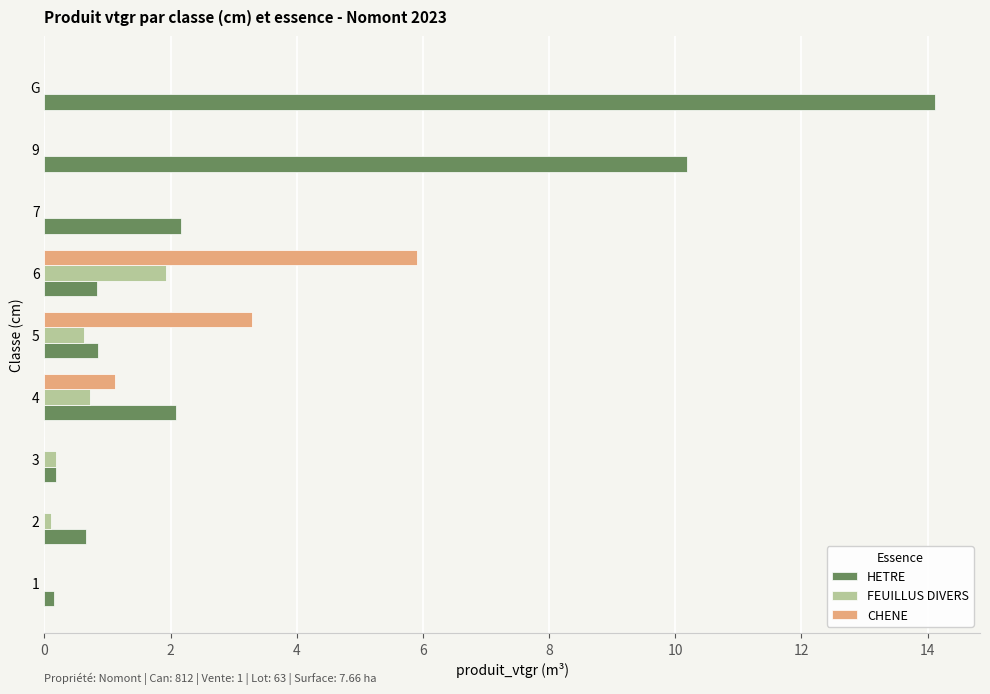

At which category does the chart reach its peak across all series?

G